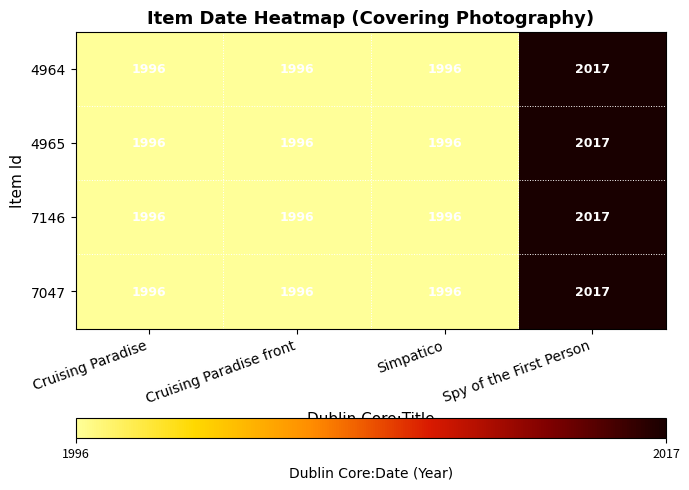

Reading left to right, transcribe all the data shown in this chart.

4964: 1996	1996	1996	2017
4965: 1996	1996	1996	2017
7146: 1996	1996	1996	2017
7047: 1996	1996	1996	2017